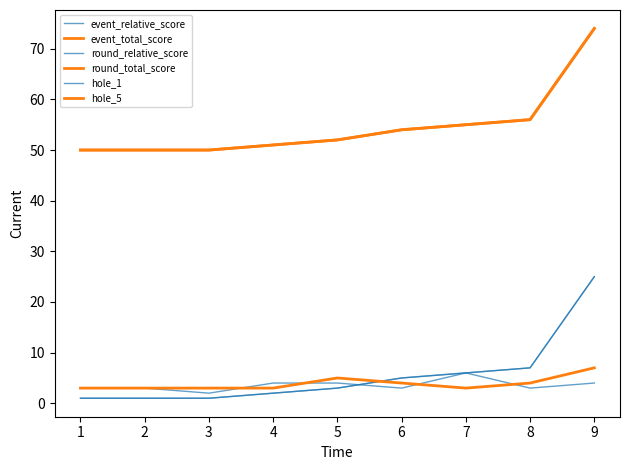

True or false: round_relative_score has more than 1 points higher than both neighbors.

False